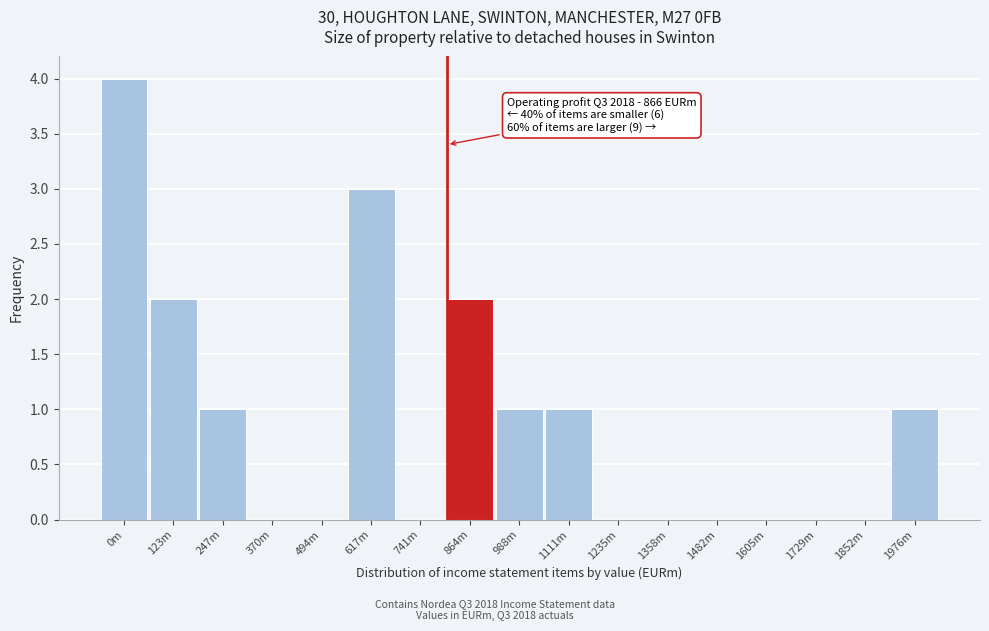

Reading left to right, list all the values displayed in this chart.

0m=4	123m=2	247m=1	370m=0	494m=0	617m=3	741m=0	864m=2	988m=1	1111m=1	1235m=0	1358m=0	1482m=0	1605m=0	1729m=0	1852m=0	1976m=1